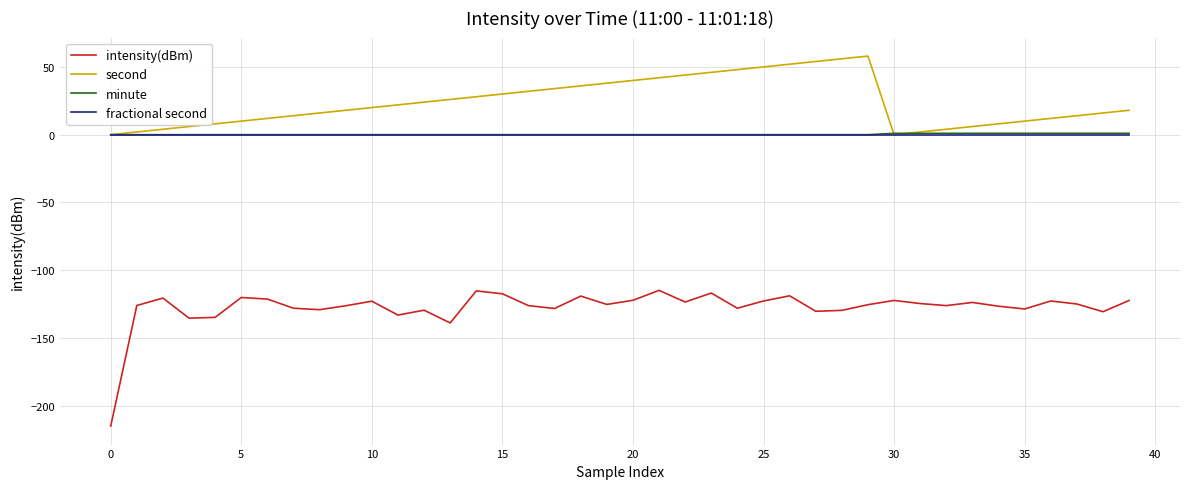

What is the maximum value shown in the chart?

58.0